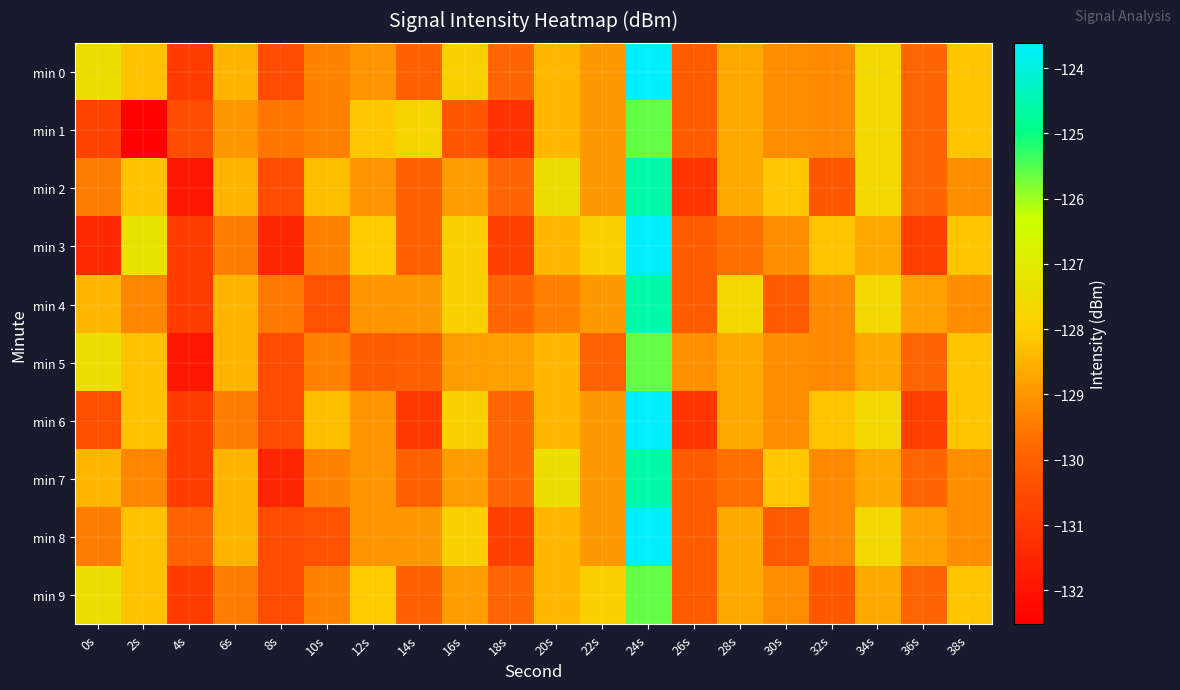

Count the number of categories in the chart.

20